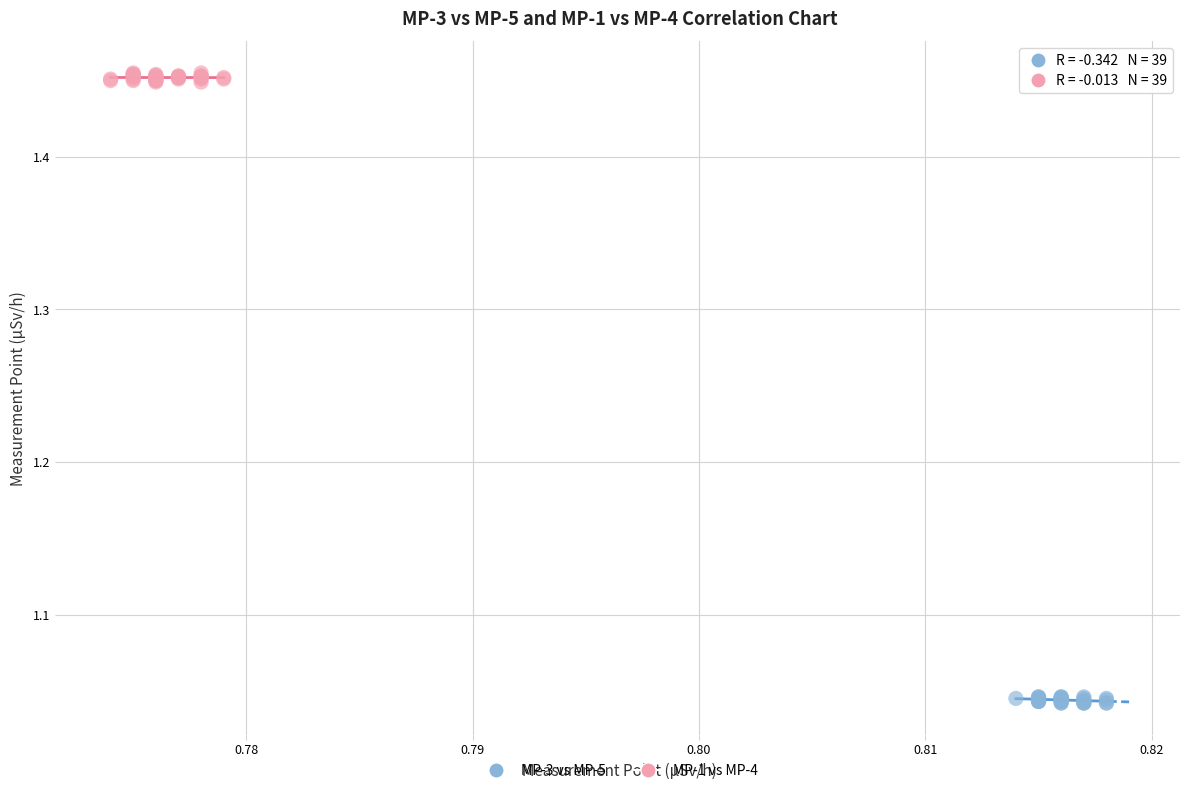

Which series reaches the minimum Y coordinate?

MP-3 vs MP-5